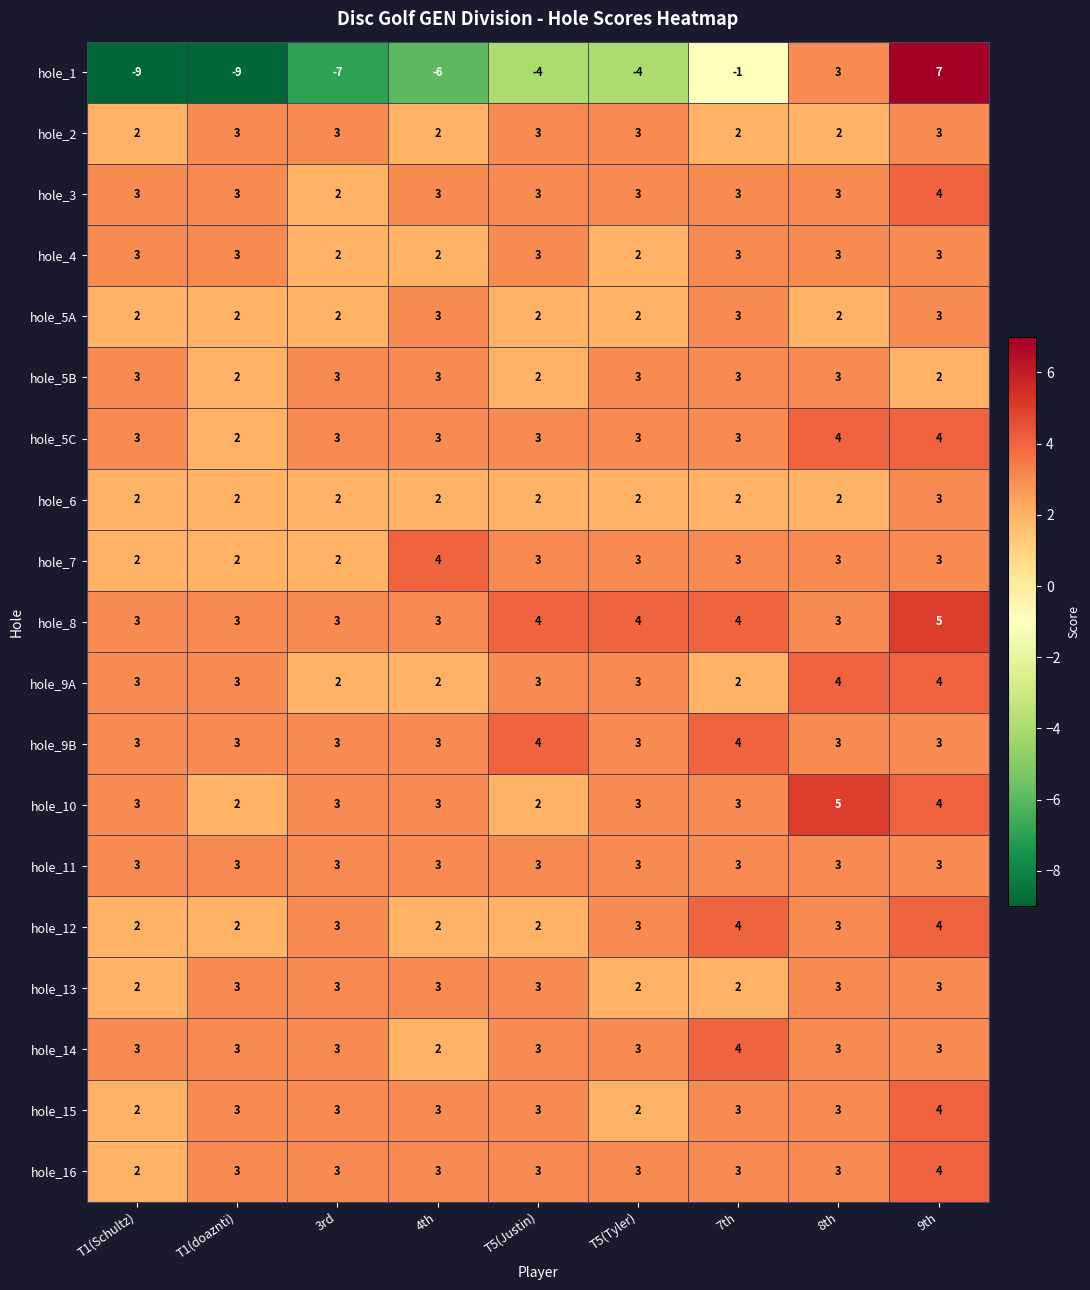

Read the hole_13 value at T1(doaznti).

3